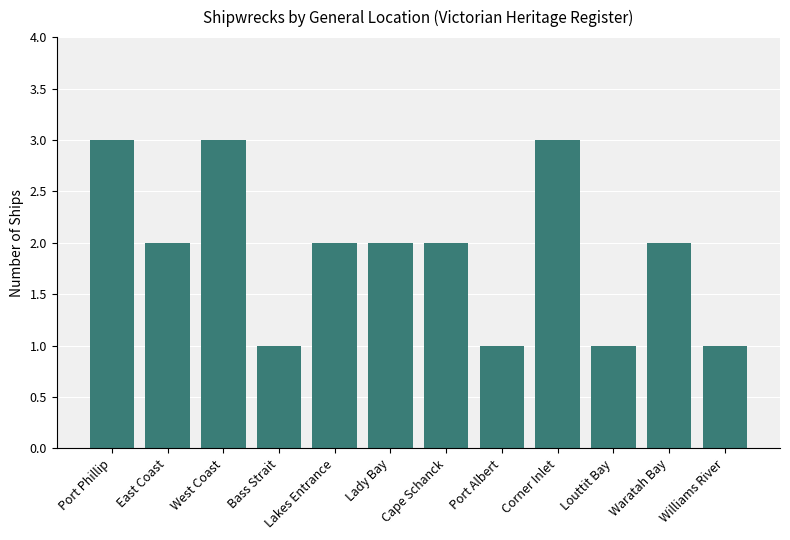

What is the maximum value shown in the chart?

3